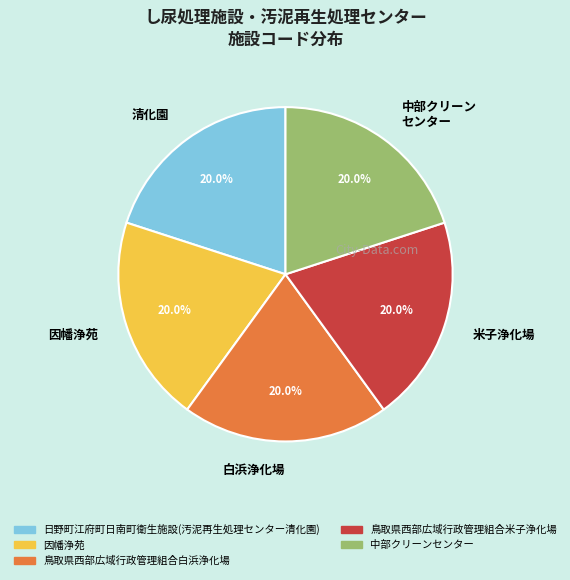

How many segments does this pie chart have?

5